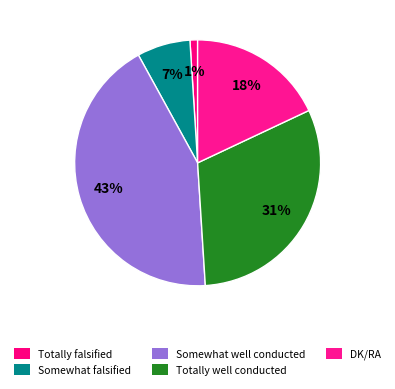

To the nearest percent, what is the average slice percentage?

20%